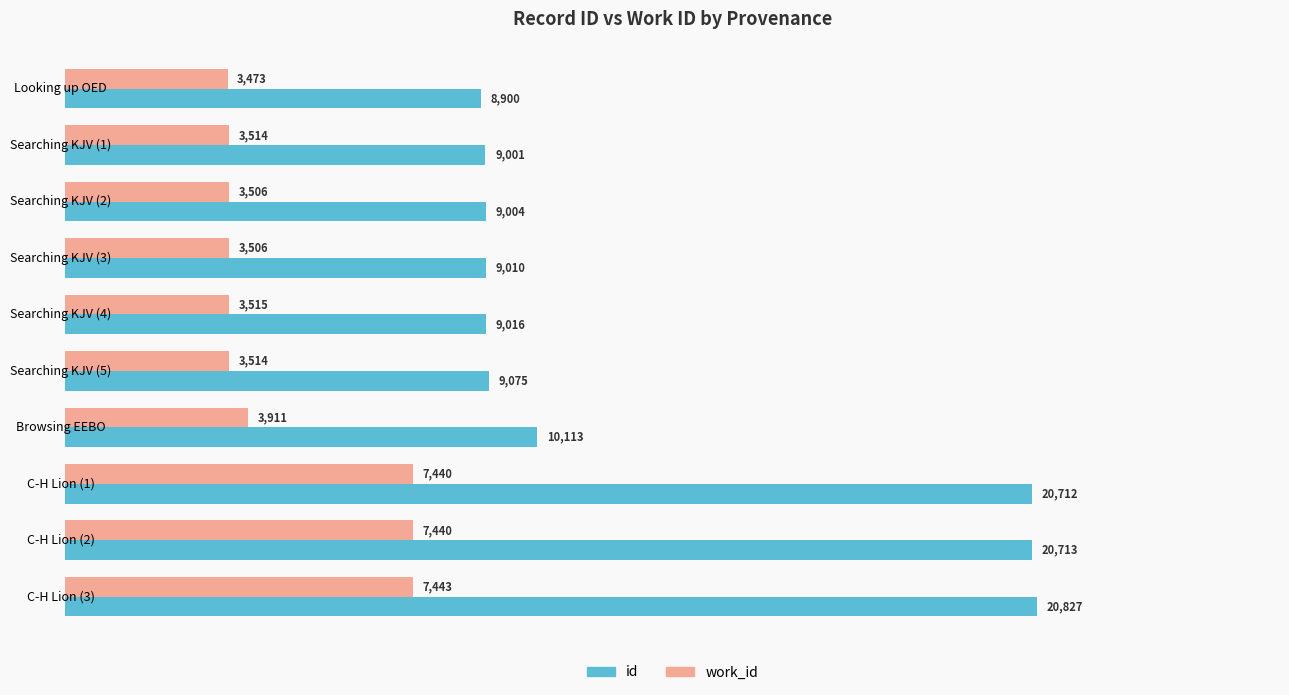

Is it true that work_id equals 3911 at Browsing EEBO?

True